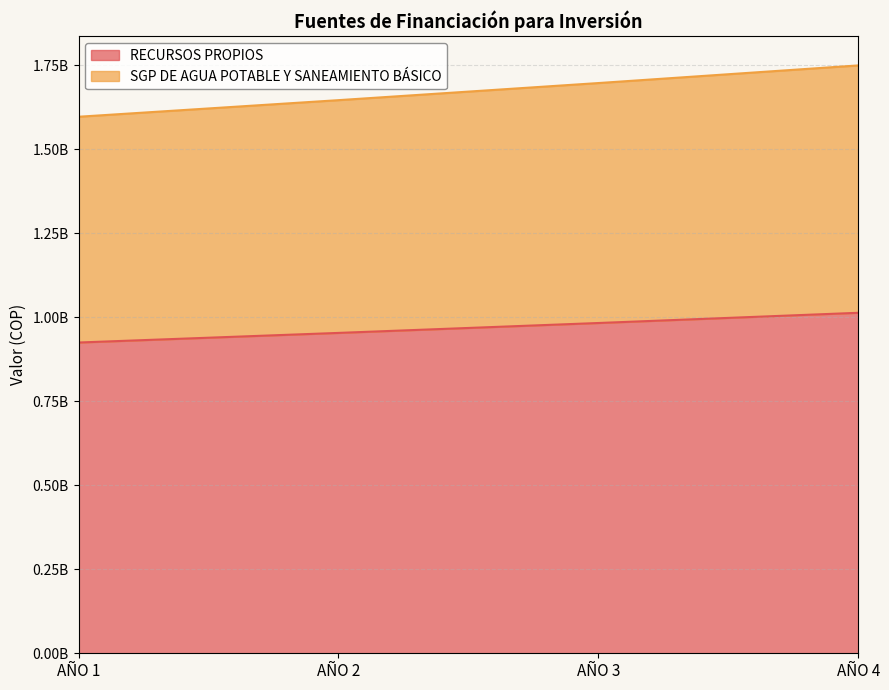

Which label corresponds to the largest value in the chart?

AÑO 4